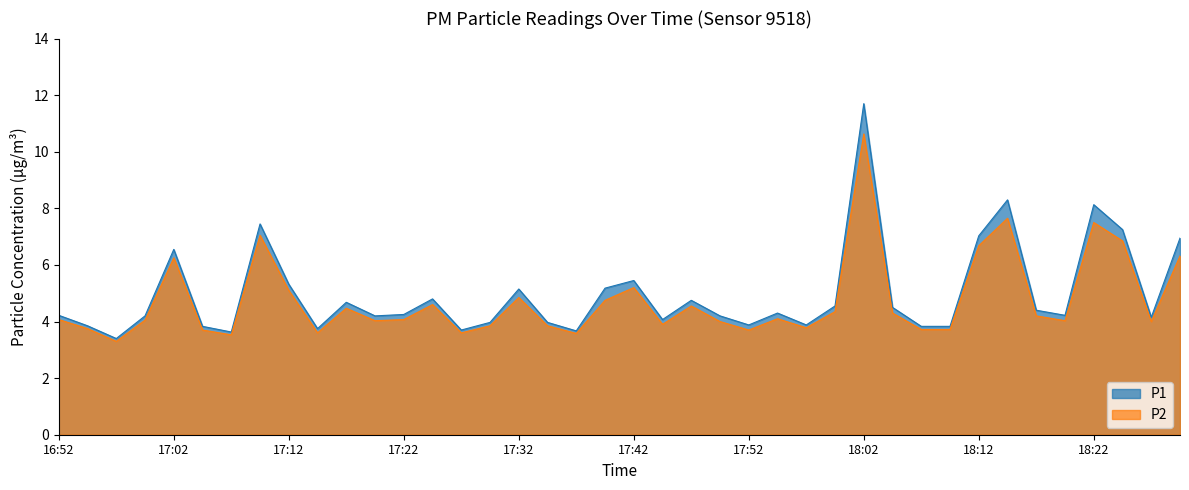

Which has a higher value, 17:09 or 17:45?

17:09